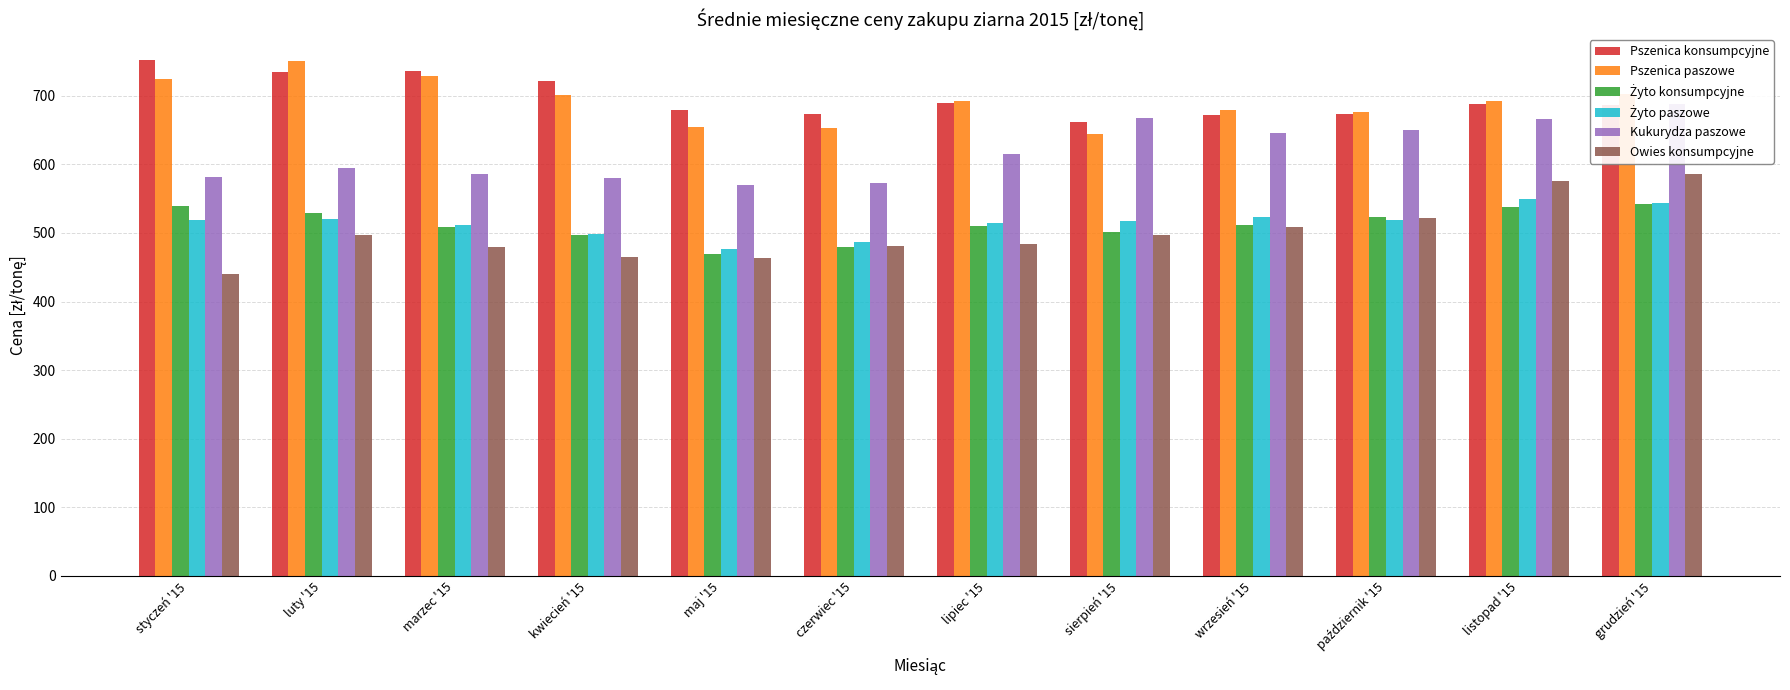

What is the sum of all Żyto paszowe values?

6179.0